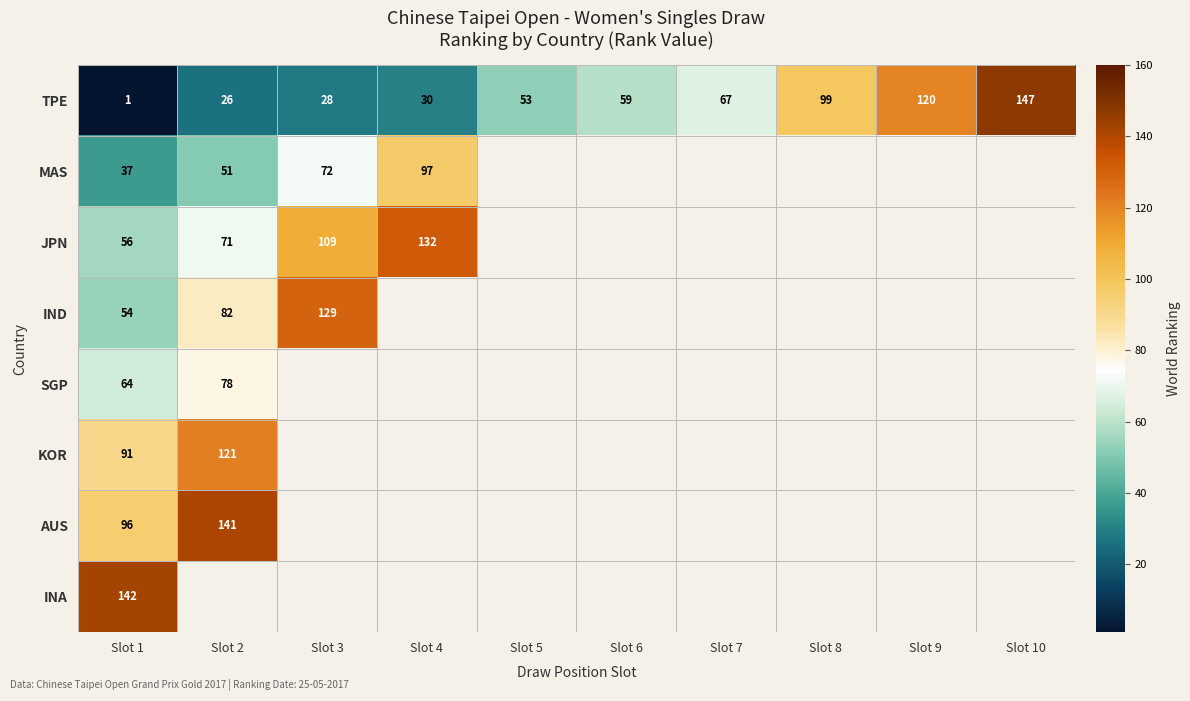

True or false: SGP has a value of 134 at Slot 2.

False